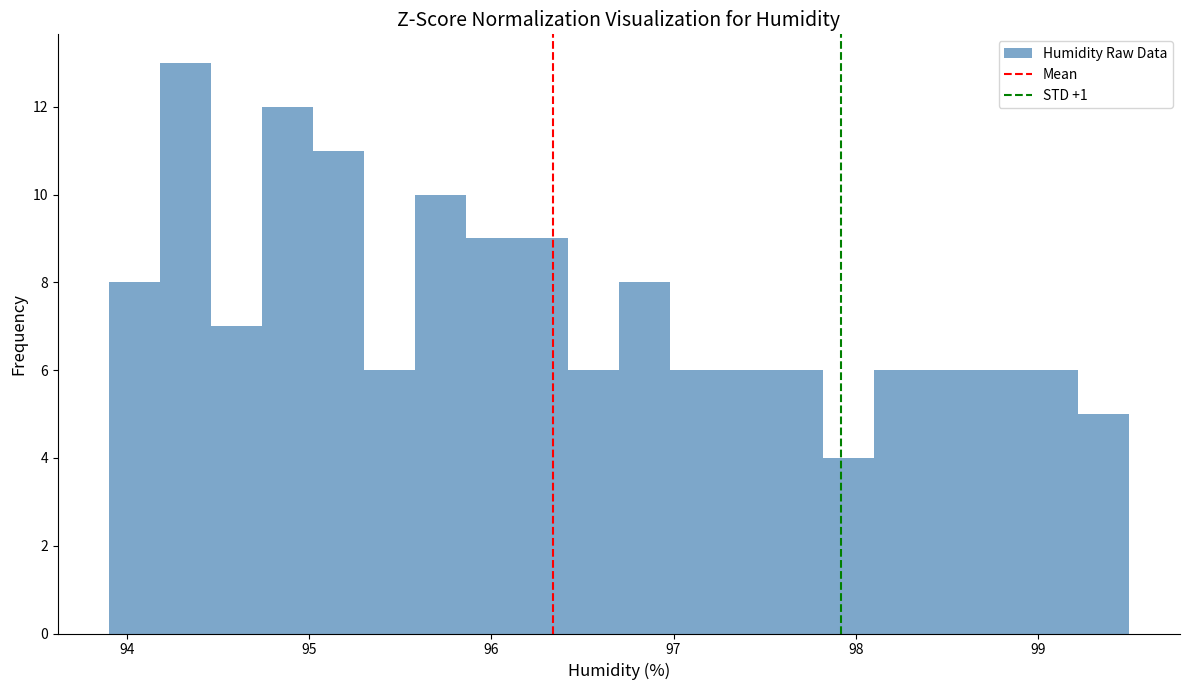

Around what value on the x-axis is the tallest bar? Give the approximate position of its centre, as read against the axis.

94.3